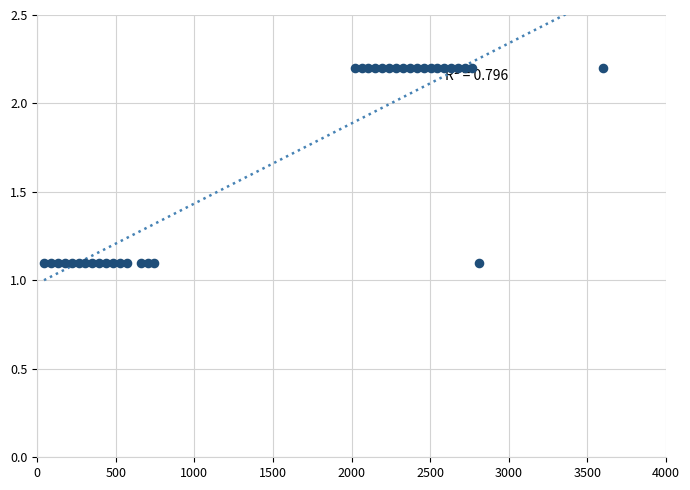

What is the range of Y values (max minus min)?

1.1